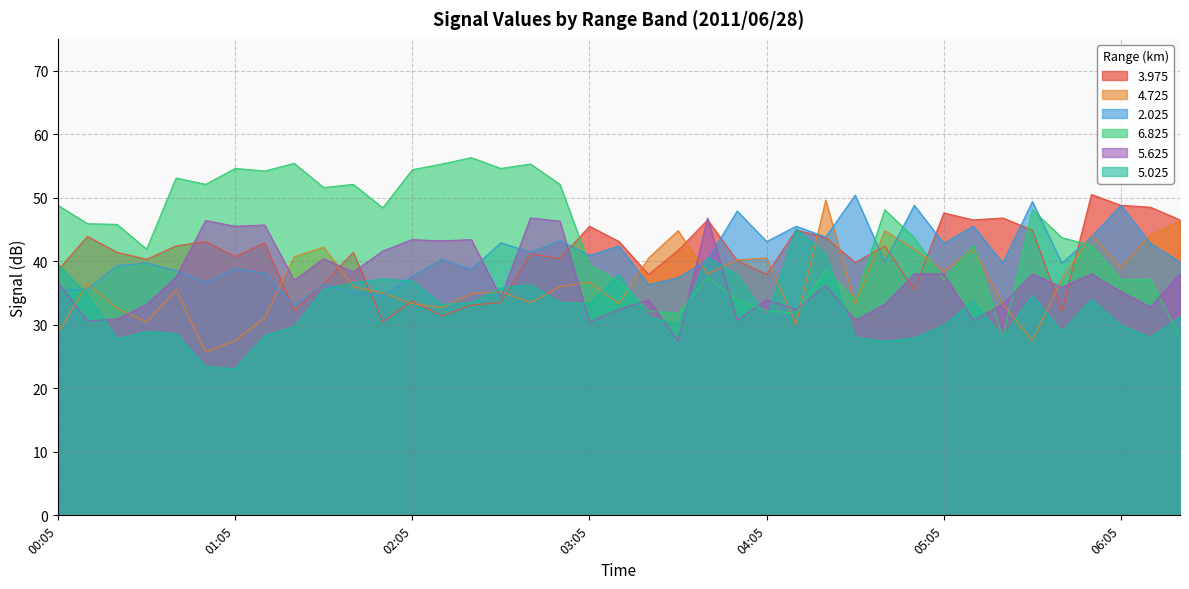

Reading left to right, list all the values displayed in this chart.

3.975: 38.6	43.9	41.4	40.3	42.4	43.1	40.7	42.9	32.2	36.5	41.4	30.5	33.7	31.4	33.1	33.5	41.2	40.4	45.5	43.1	37.9	41.7	46.5	40.1	37.9	44.9	43.7	39.8	42.4	35.5	47.6	46.5	46.8	44.9	32.2	50.5	48.8	48.5	46.5
4.725: 28.7	36.5	32.6	30.4	35.5	25.7	27.5	31.1	40.7	42.2	36.0	35.0	33.3	32.7	34.9	35.2	33.5	36.0	36.7	33.3	40.5	44.8	38.0	40.2	40.5	30.1	49.6	33.3	44.8	41.9	38.4	41.9	33.3	27.5	37.2	44.1	39.0	44.1	46.3
2.025: 35.4	35.6	39.3	39.7	38.5	36.6	38.8	38.1	33.0	36.4	35.0	34.5	37.6	40.3	38.7	42.9	41.4	43.2	40.9	42.4	36.3	37.4	40.2	47.9	43.1	45.5	43.8	50.4	39.9	48.8	42.8	45.5	39.7	49.4	39.7	43.8	48.8	42.8	39.9
6.825: 48.8	45.9	45.8	41.9	53.1	52.1	54.6	54.2	55.4	51.6	52.1	48.4	54.4	55.3	56.3	54.6	55.3	52.1	39.4	36.8	32.2	31.8	37.5	33.9	32.2	31.8	38.6	33.9	48.1	43.7	37.1	42.5	28.0	48.1	43.7	42.5	37.1	37.1	28.0
5.625: 36.7	30.6	30.9	33.2	37.5	46.4	45.5	45.7	37.0	40.4	38.3	41.6	43.4	43.2	43.4	34.3	46.8	46.3	30.4	32.4	33.9	27.5	46.8	30.7	33.9	32.4	36.2	30.7	33.2	38.0	38.0	30.7	33.2	38.0	35.9	38.0	35.2	32.8	38.0
5.025: 39.5	34.7	27.8	28.9	28.6	23.4	23.1	28.3	29.7	35.6	36.6	37.2	36.9	33.2	33.5	35.8	36.3	33.5	33.3	37.9	31.2	30.1	40.6	37.9	31.2	45.1	41.1	28.0	27.4	27.9	29.9	33.7	28.0	34.6	28.9	34.0	29.9	28.0	31.2